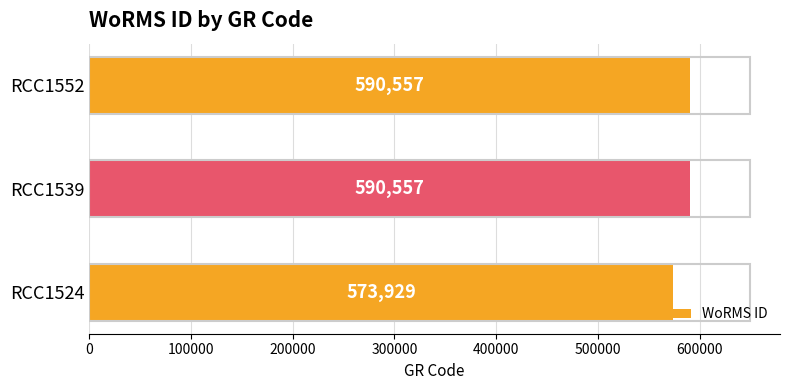

What is the average value?

585014